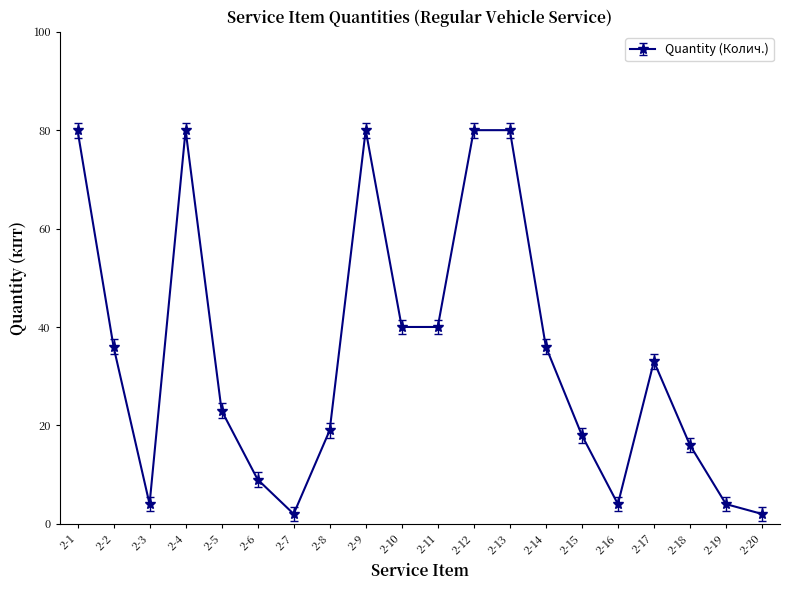

The chart shows a value of 8 at 2-18. True or false?

False